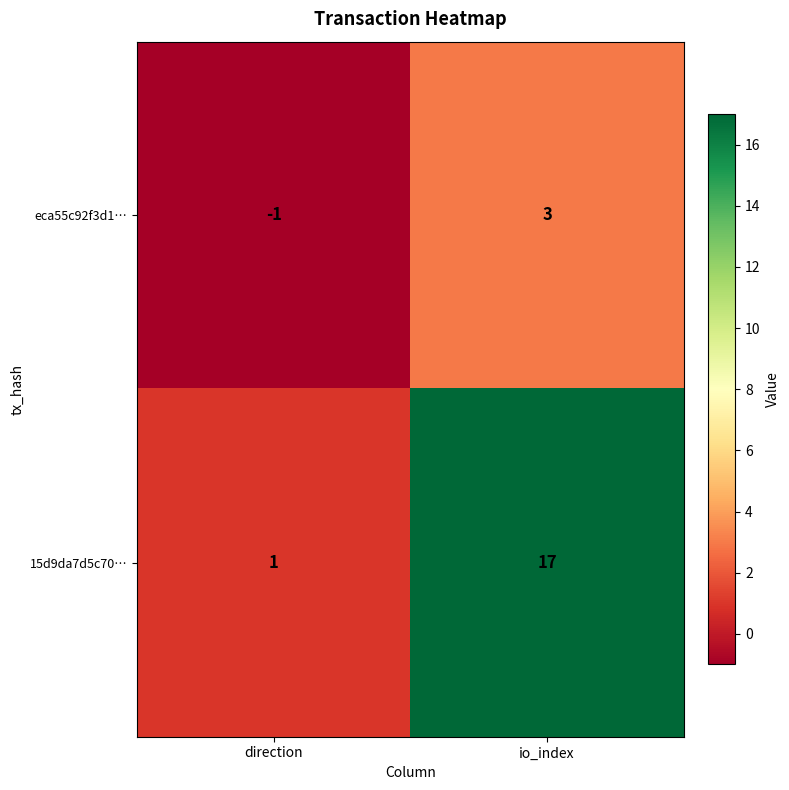

Count the number of categories in the chart.

2